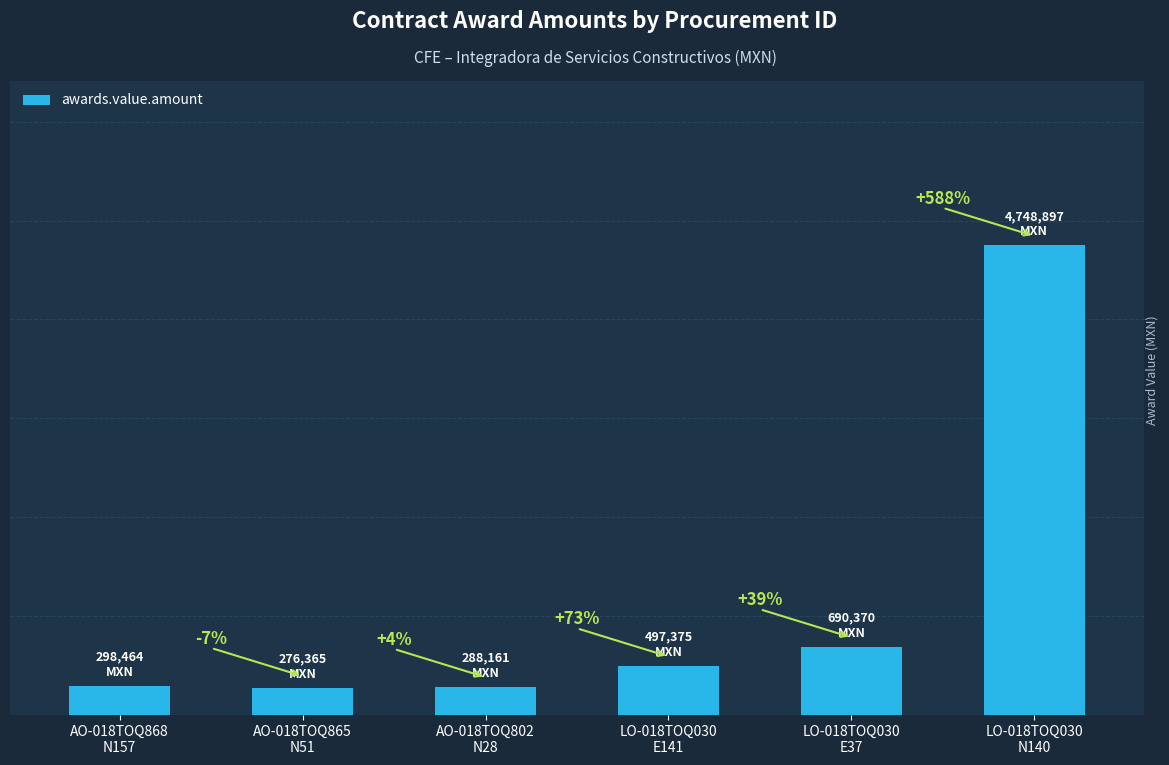

Does the chart contain any negative values?

No